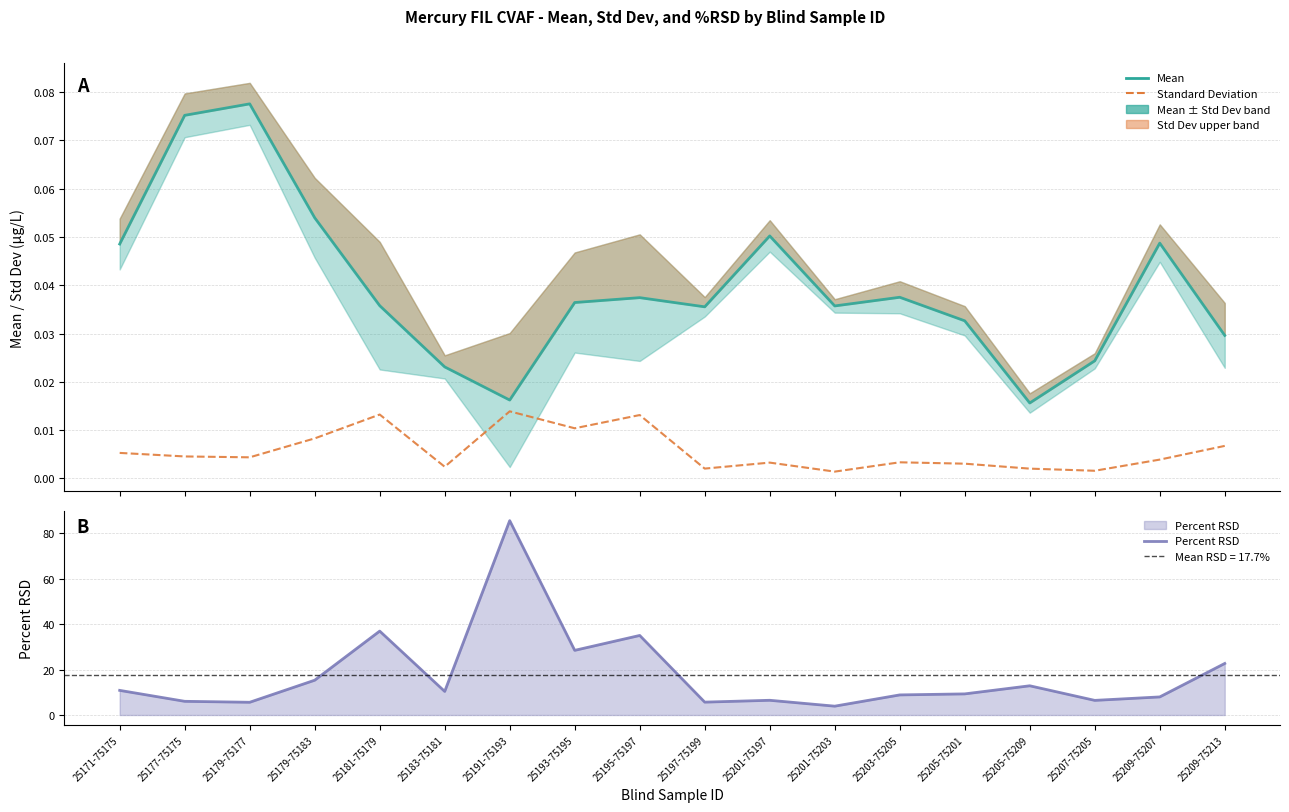

Rank the categories by Mean value from highest to lowest.

25179-75177, 25177-75175, 25179-75183, 25201-75197, 25209-75207, 25171-75175, 25203-75205, 25195-75197, 25193-75195, 25181-75179, 25201-75203, 25197-75199, 25205-75201, 25209-75213, 25207-75205, 25183-75181, 25191-75193, 25205-75209